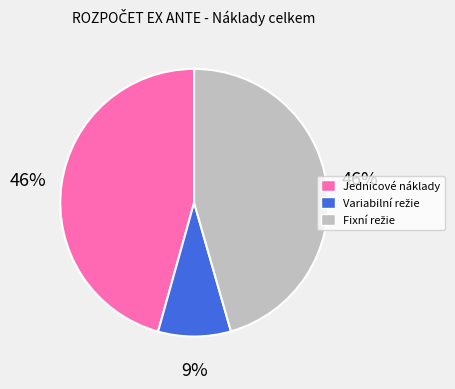

To the nearest percent, what is the average slice percentage?

33%